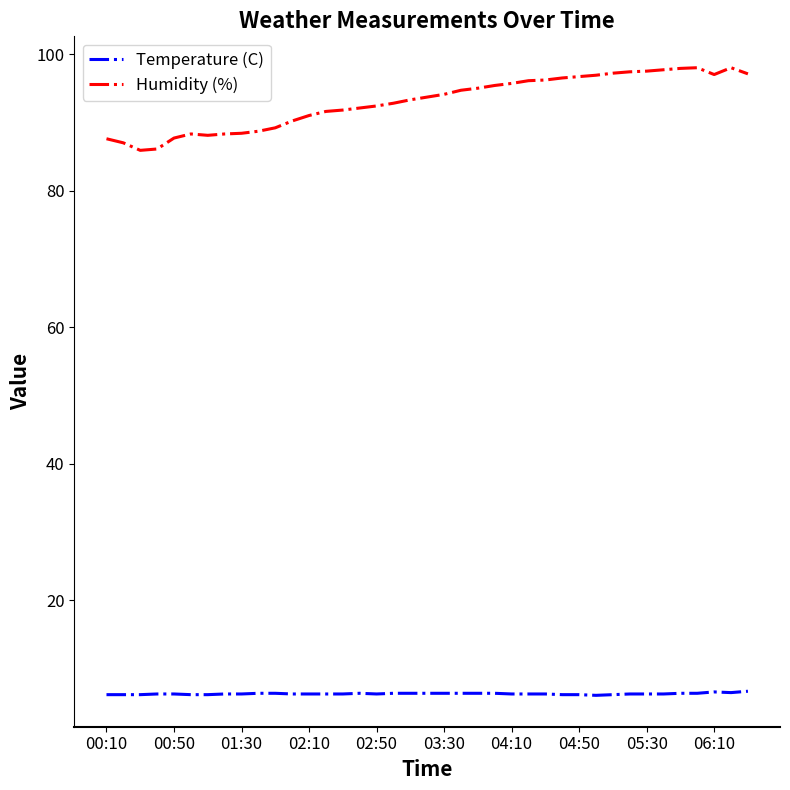

True or false: Temperature (C) and Humidity (%) intersect in this chart.

False